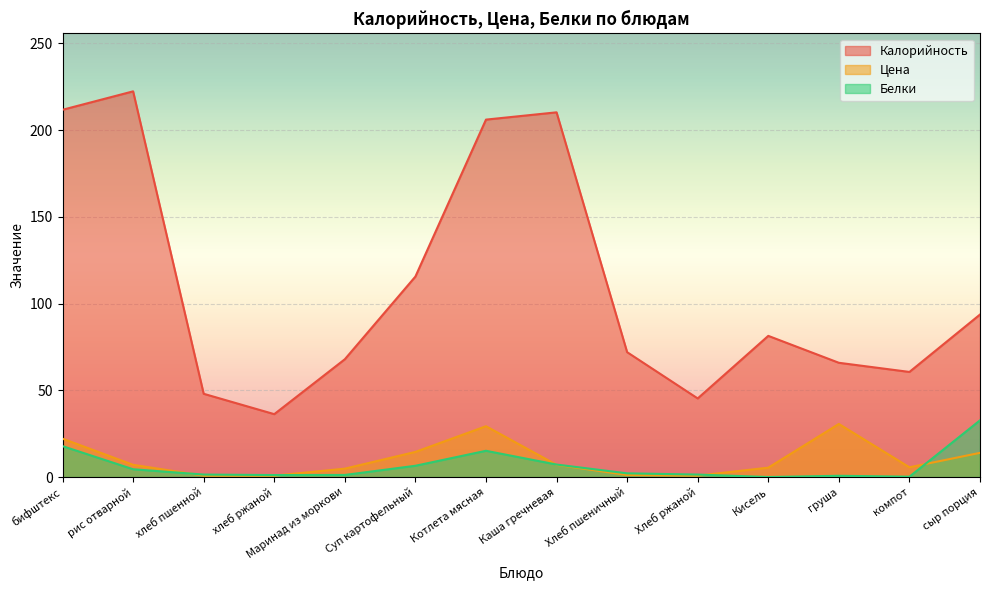

What are all the series names shown in the legend?

Калорийность, Цена, Белки